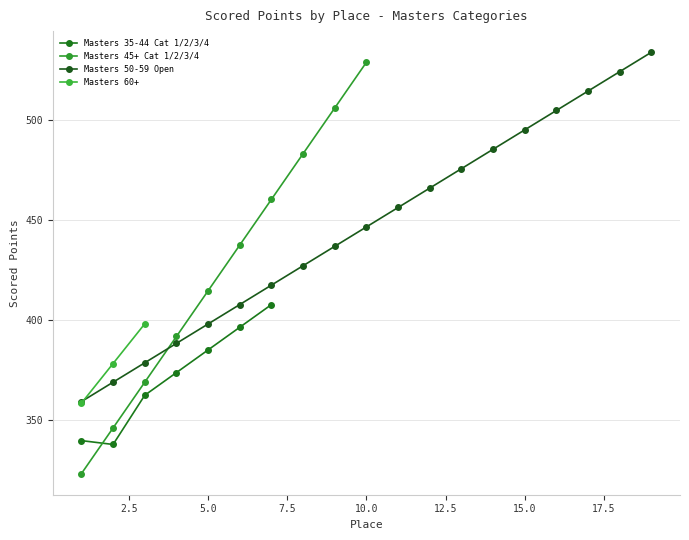

What is the difference between the maximum and minimum values?

210.8